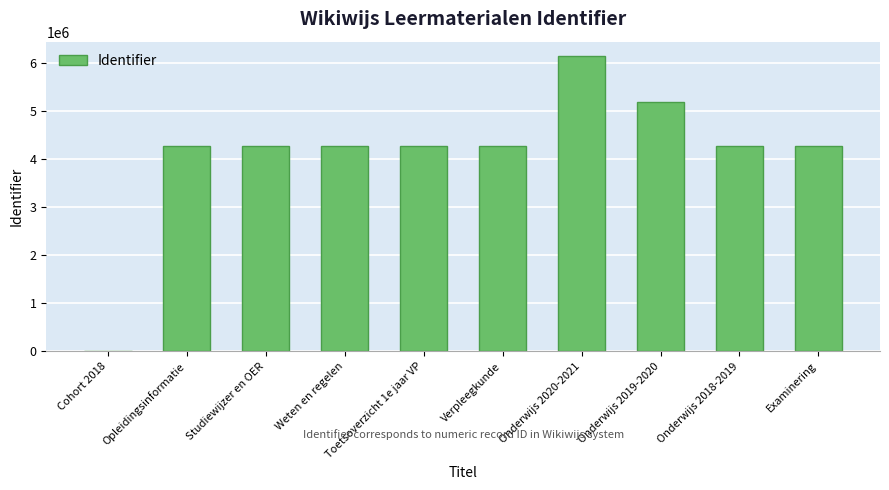

What is the sum of the values at Examinering and Onderwijs 2019-2020?

9486737